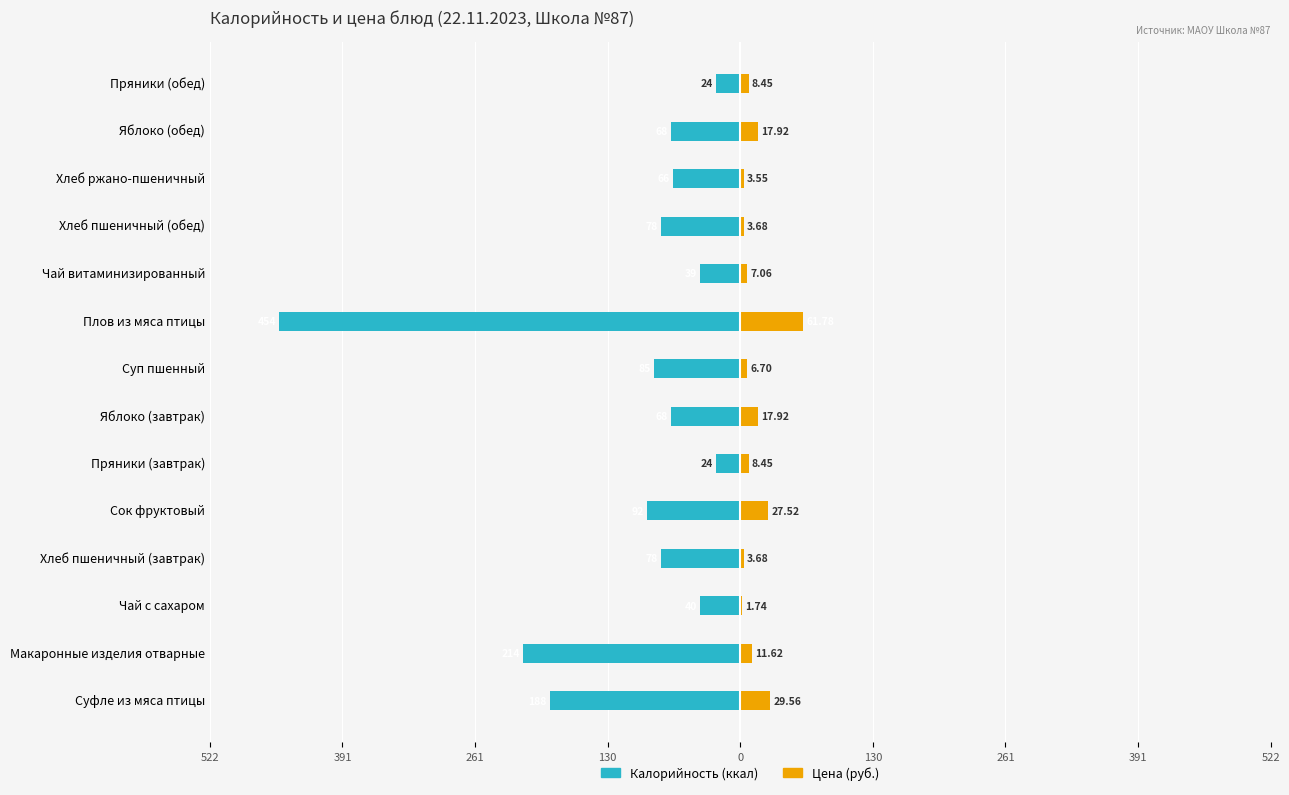

What is the difference between the maximum and minimum values in the Калорийность (ккал) series?

429.9